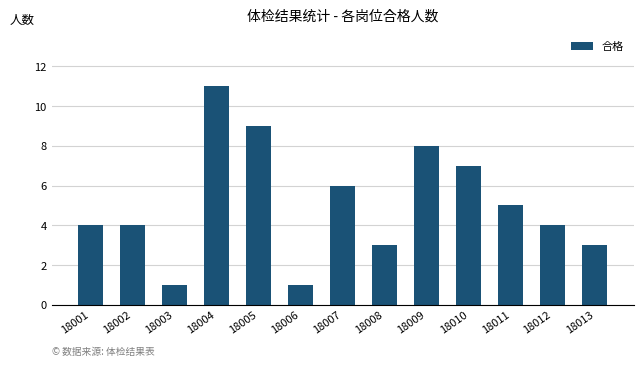

What is the difference between the second highest and minimum values?

8